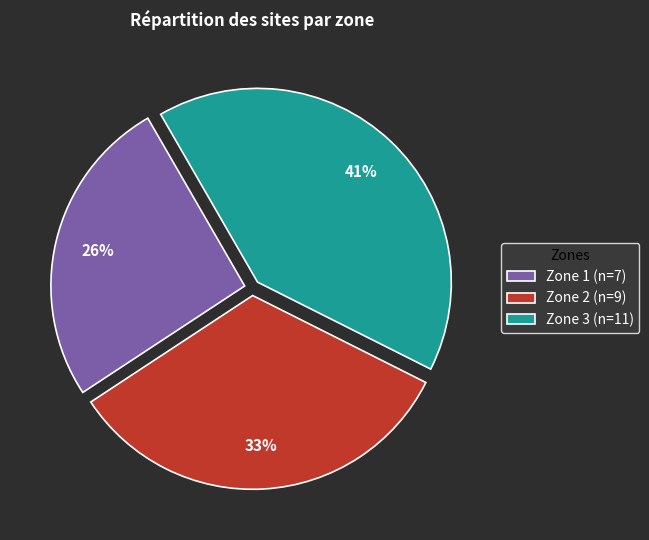

Is it true that Zone 3 is 21% of the pie?

False